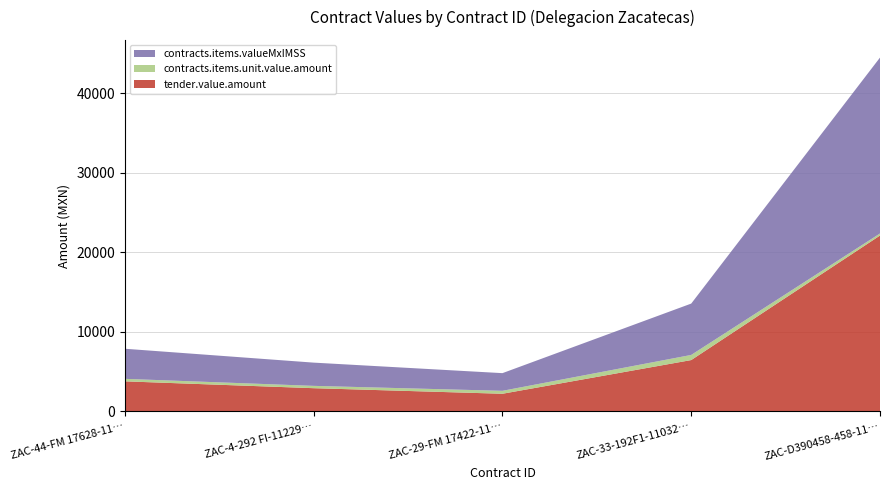

Reading left to right, what are all the values shown in this chart?

tender.value.amount: ZAC-44-FM 17628-11010722=3780.0	ZAC-4-292 FI-11229623=2920.0	ZAC-29-FM 17422-11010724=2220.0	ZAC-33-192F1-11032868=6452.4	ZAC-D390458-458-11010925=22100.0
contracts.items.unit.value.amount: ZAC-44-FM 17628-11010722=315.0	ZAC-4-292 FI-11229623=292.0	ZAC-29-FM 17422-11010724=370.0	ZAC-33-192F1-11032868=645.2	ZAC-D390458-458-11010925=260.0
contracts.items.valueMxIMSS: ZAC-44-FM 17628-11010722=3780.0	ZAC-4-292 FI-11229623=2920.0	ZAC-29-FM 17422-11010724=2220.0	ZAC-33-192F1-11032868=6452.4	ZAC-D390458-458-11010925=22100.0